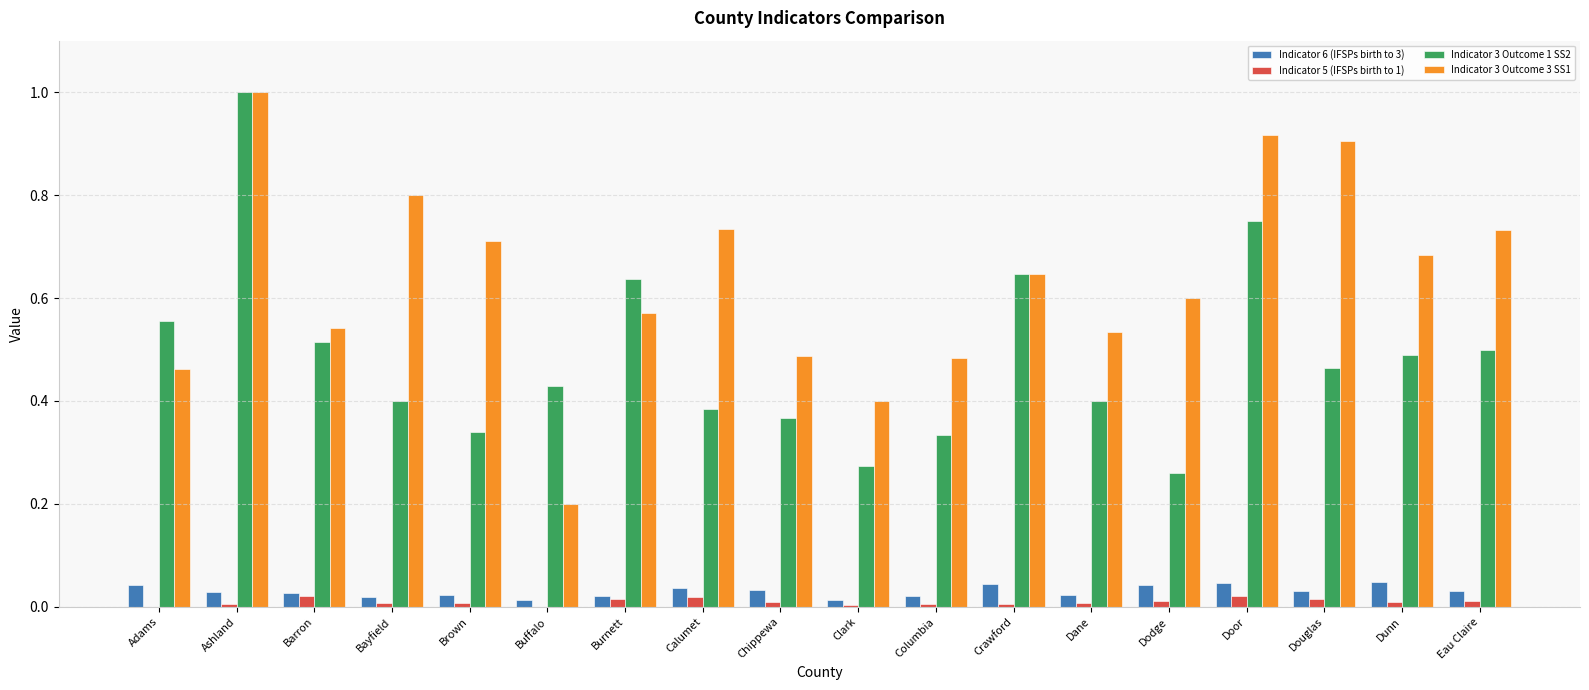

Count the Indicator 6 (IFSPs birth to 3) values in the range 0 to 1.

18